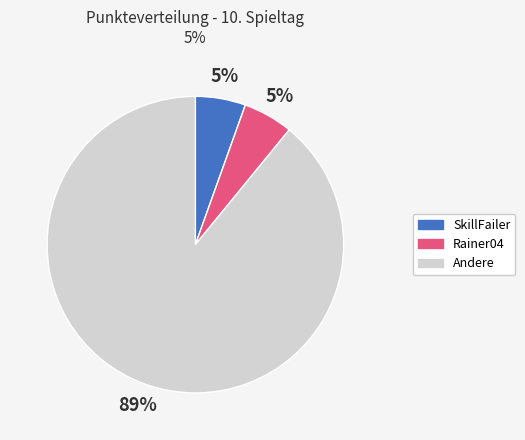

How many segments does this pie chart have?

3